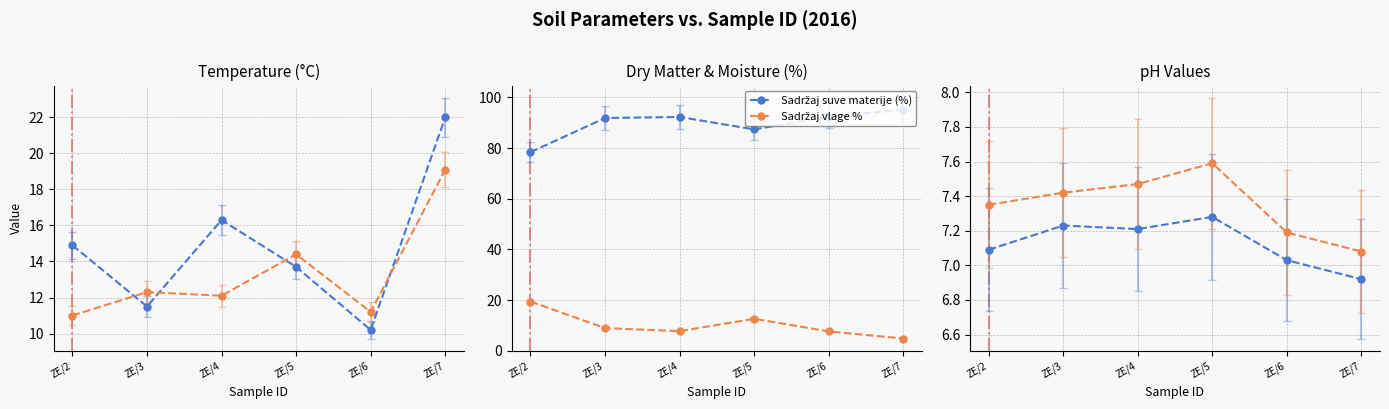

Which series has the largest total across all categories?

Sadržaj suve materije (%)